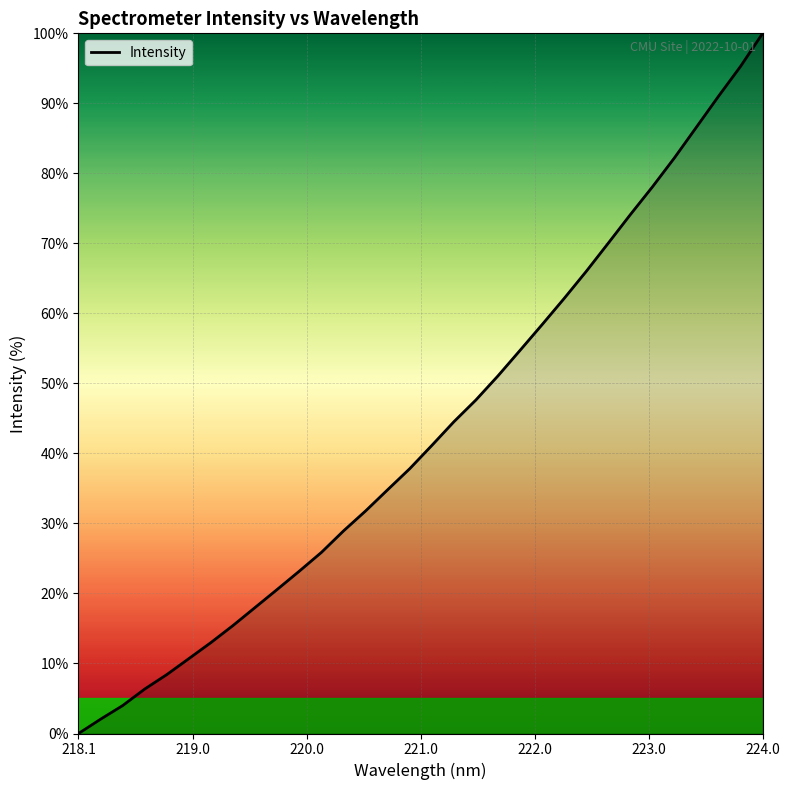

How many series are shown in this chart?

1